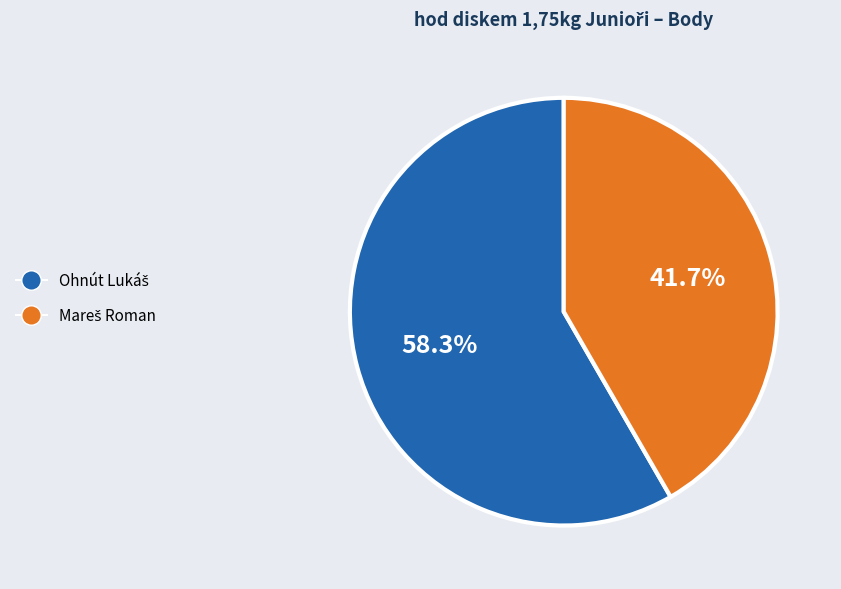

Is there a majority slice in this chart?

Yes